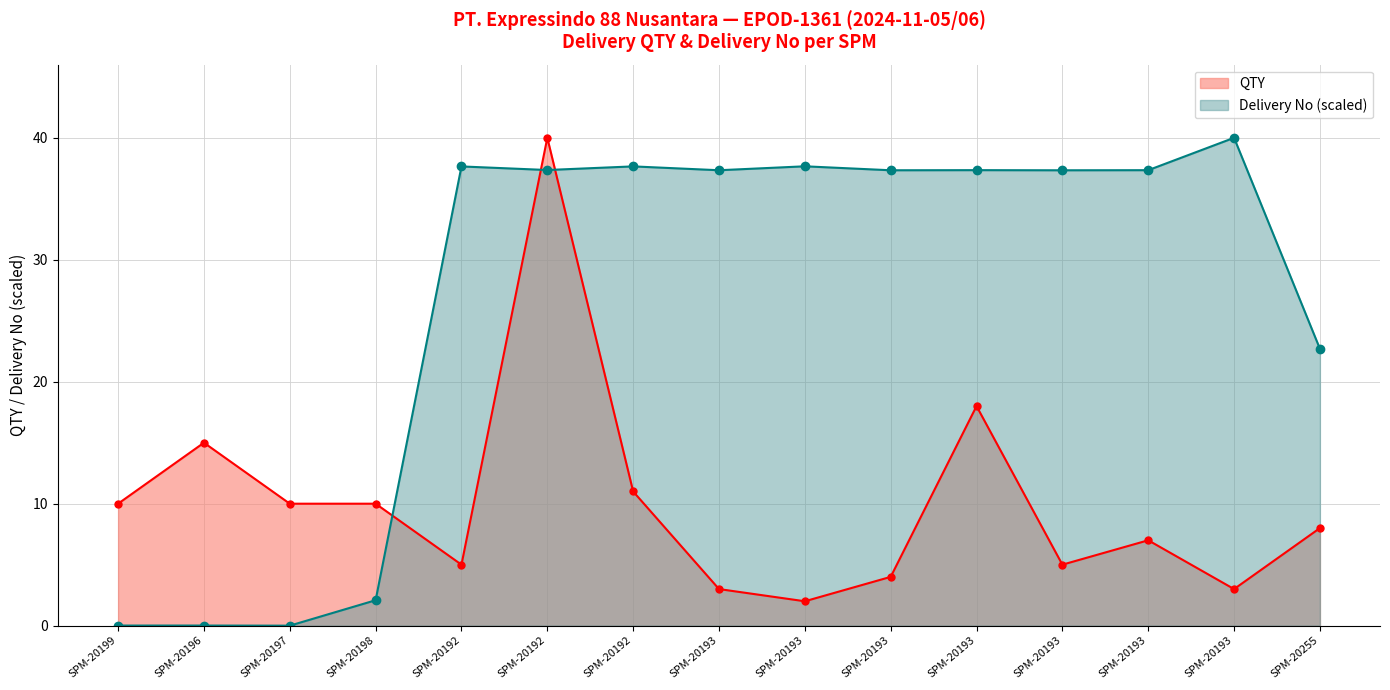

True or false: QTY and Delivery No intersect in this chart.

True